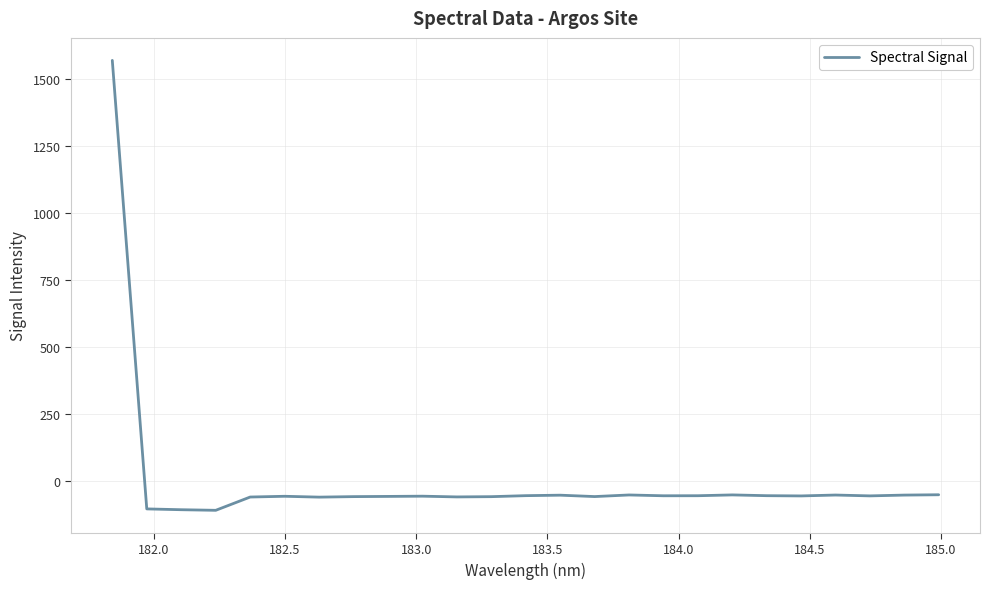

What is the difference between the maximum and minimum values?

1676.2